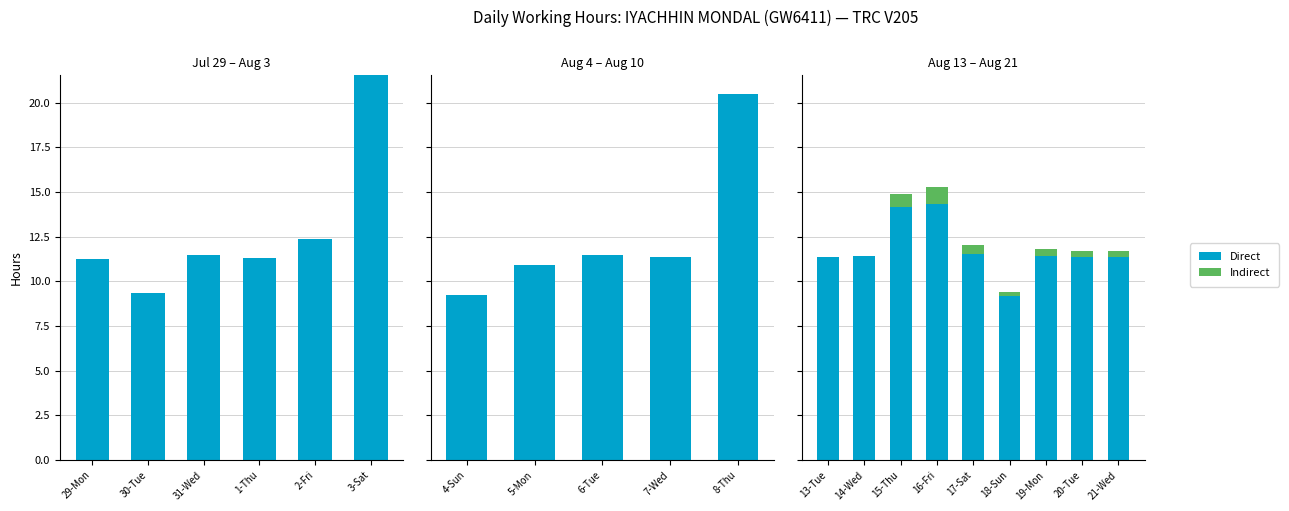

What is the highest value of the Indirect series?

0.9